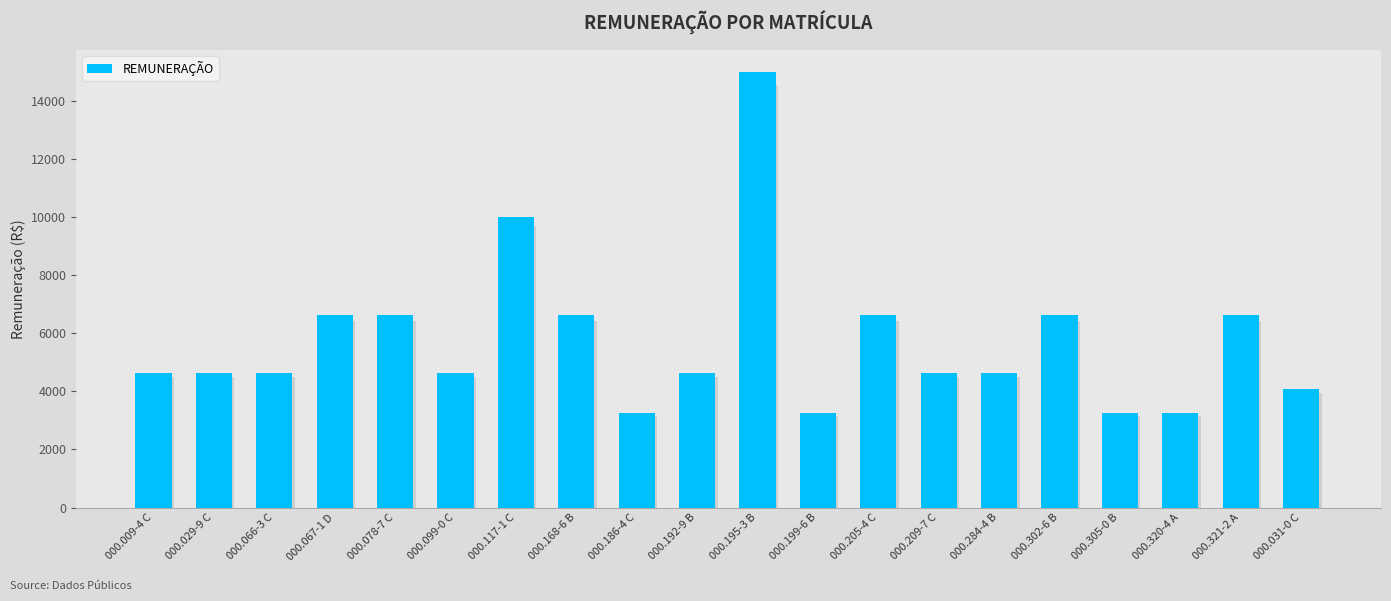

Which has a higher value, 000.009-4 C or 000.168-6 B?

000.168-6 B